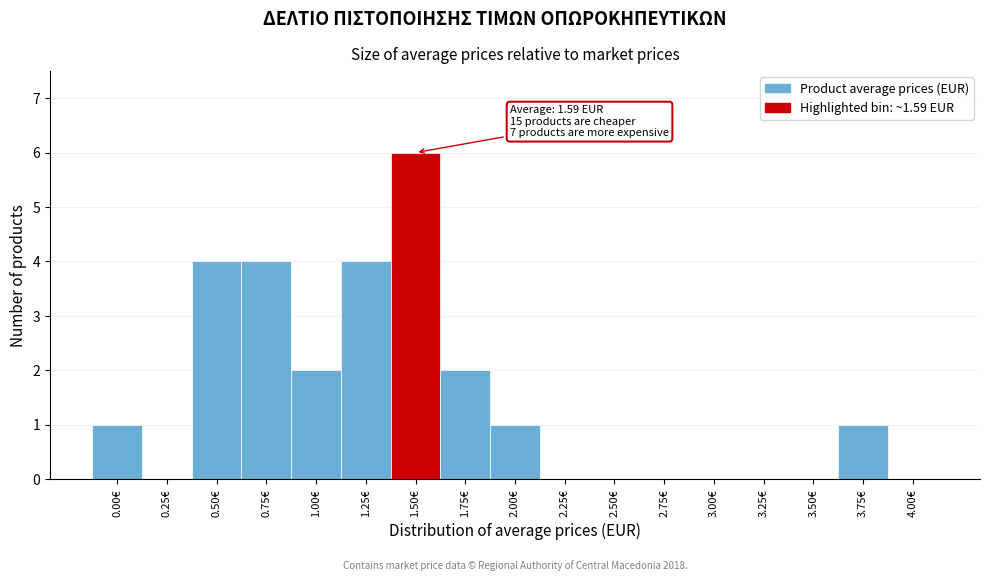

Reading left to right, list all the values displayed in this chart.

0.00€=1	0.25€=0	0.50€=4	0.75€=4	1.00€=2	1.25€=4	1.50€=6	1.75€=2	2.00€=1	2.25€=0	2.50€=0	2.75€=0	3.00€=0	3.25€=0	3.50€=0	3.75€=1	4.00€=0